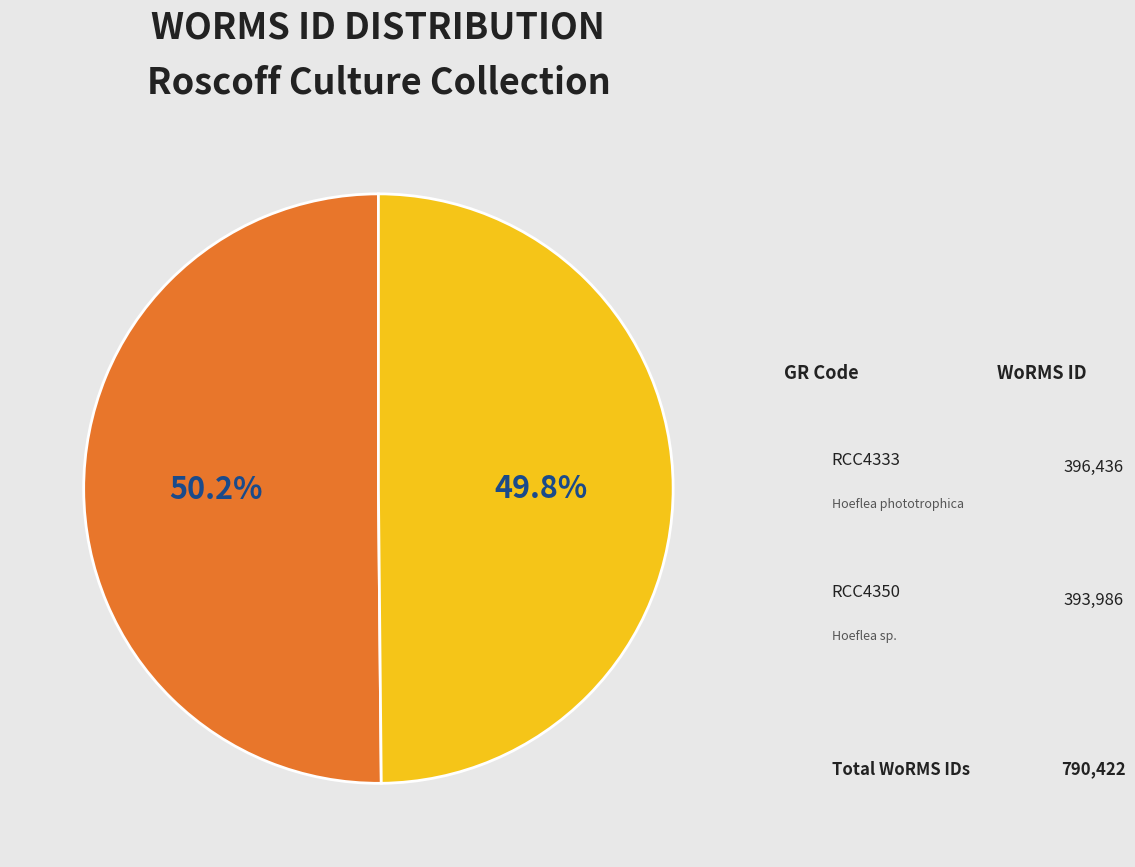

How many slices are in this pie chart?

2